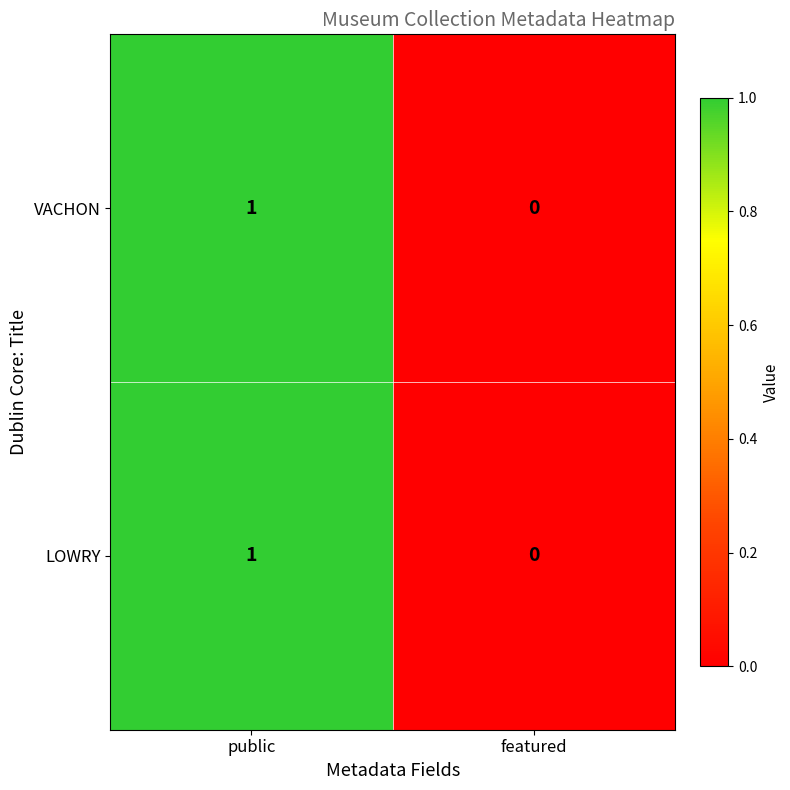

What is the total value across all series at public?

2